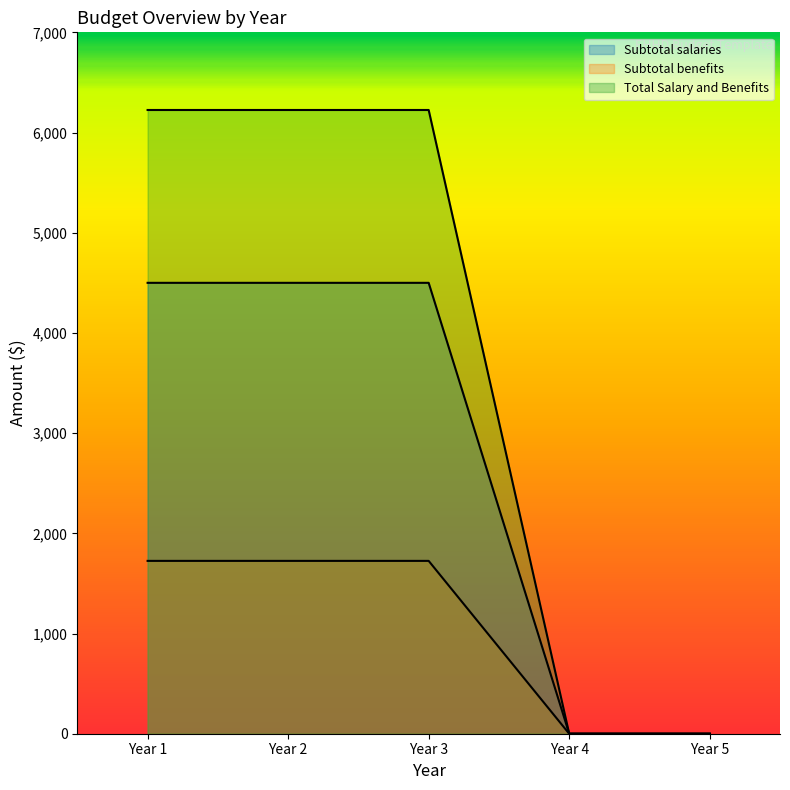

What is the value of the Subtotal benefits point at the 2nd from the left?

1725